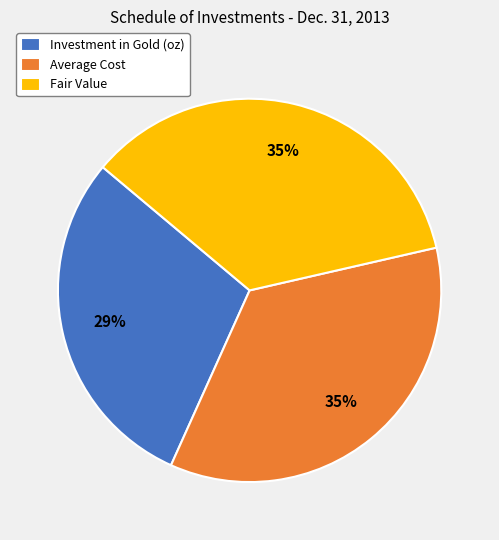

To the nearest percent, what is the combined percentage of Investment in Gold (oz) and Average Cost?

65%